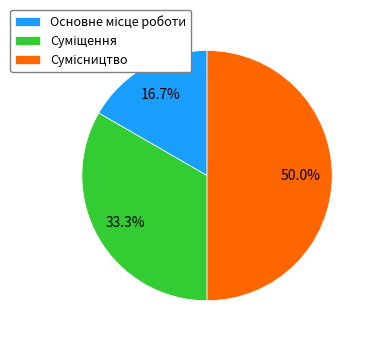

How many slices are in this pie chart?

3